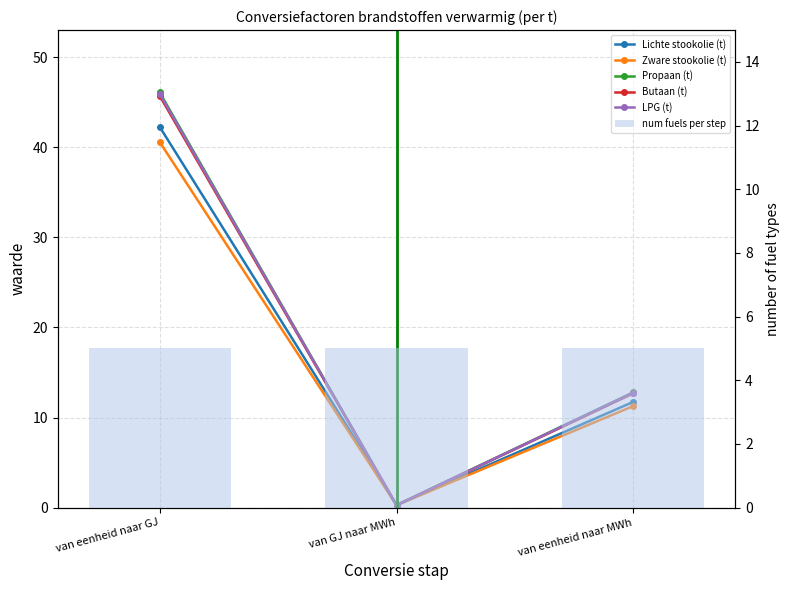

Reading left to right, transcribe all the data shown in this chart.

Lichte stookolie (t): 42.3	0.3	11.7
Zware stookolie (t): 40.6	0.3	11.3
Propaan (t): 46.1	0.3	12.8
Butaan (t): 45.7	0.3	12.7
LPG (t): 45.9	0.3	12.8
num fuels per step: 5.0	5.0	5.0